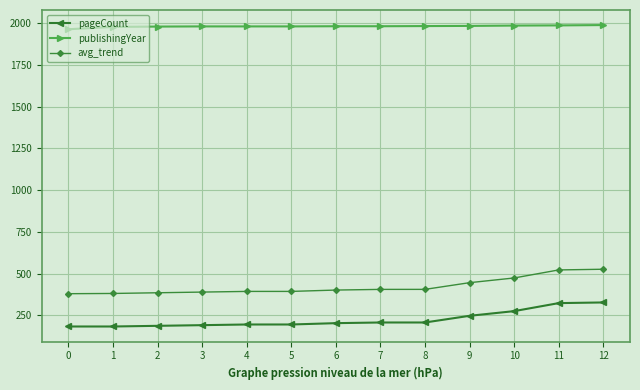

True or false: publishingYear and avg_trend cross at least once.

False